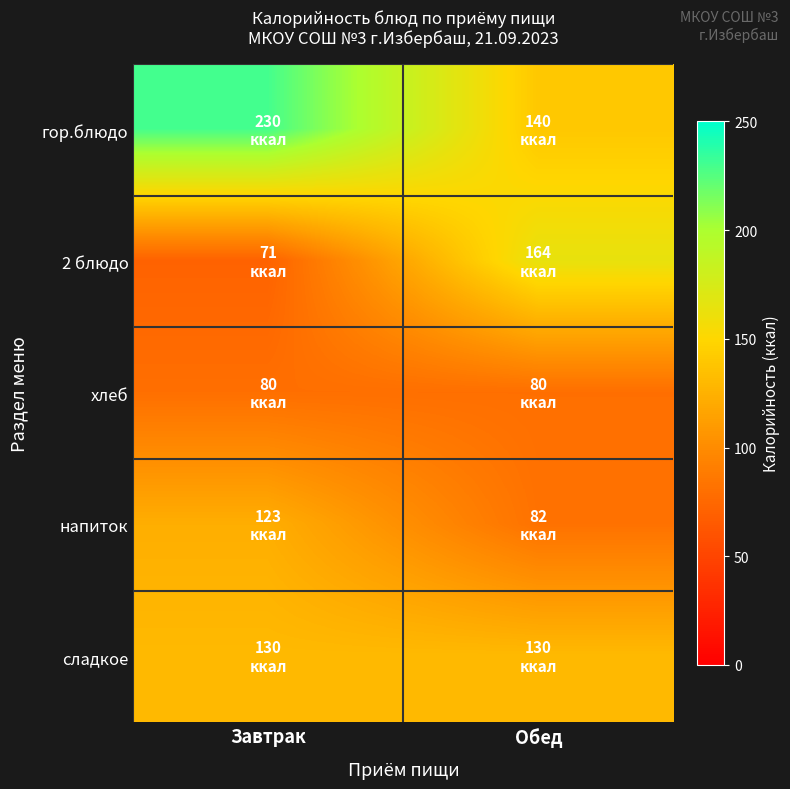

What is the minimum value shown in the chart?

71.0